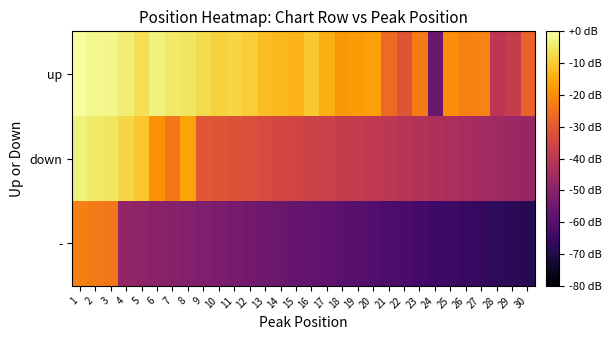

Which series changed the most between 15 and 24?

up